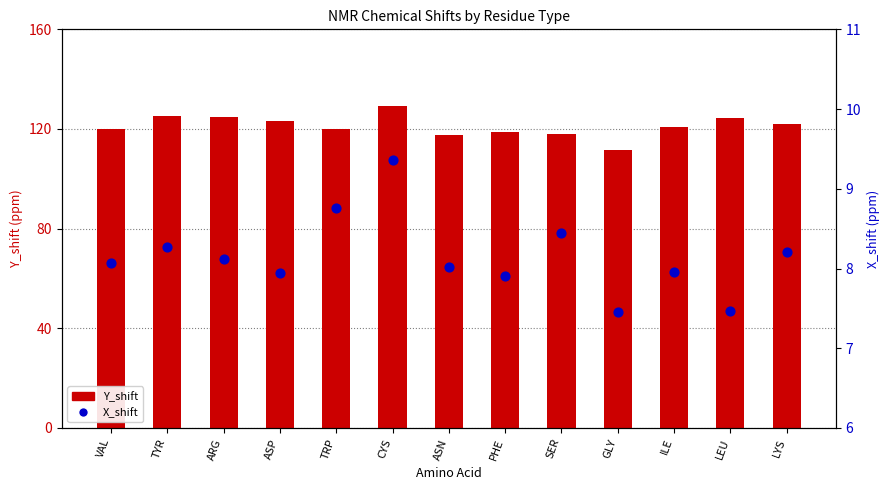

Is the value of X_shift at SER greater than the value of Y_shift at SER?

No